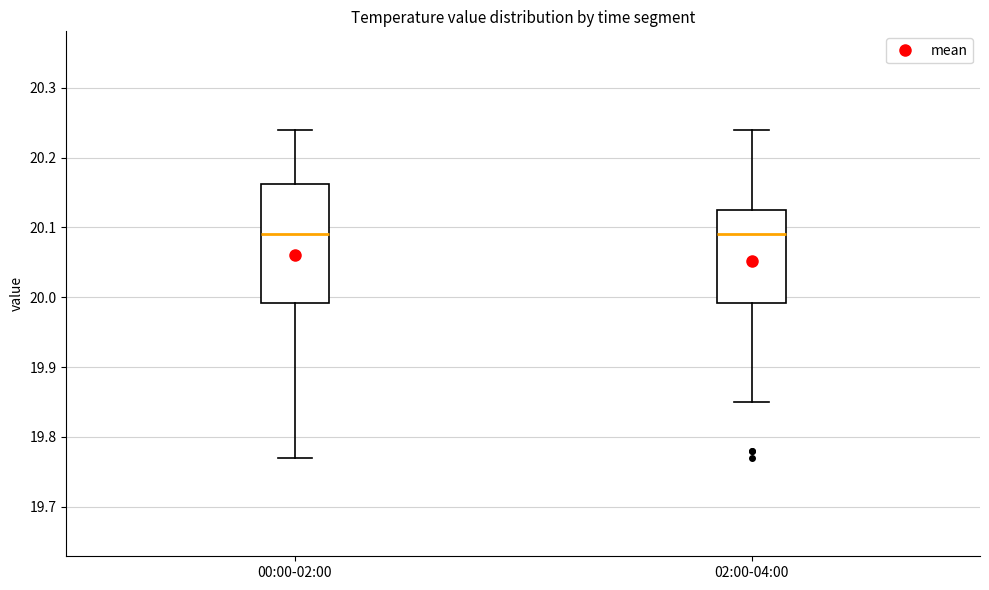

Reading left to right, read every box against the y-axis: the position of its median line, the range the box covers, and the ends of its whiskers. The values are not printed on the chart, so give them approximately, as read against the axis.

00:00-02:00: median 20.09, box 19.99 to 20.16, whiskers 19.77 to 20.24
02:00-04:00: median 20.09, box 19.99 to 20.13, whiskers 19.85 to 20.24